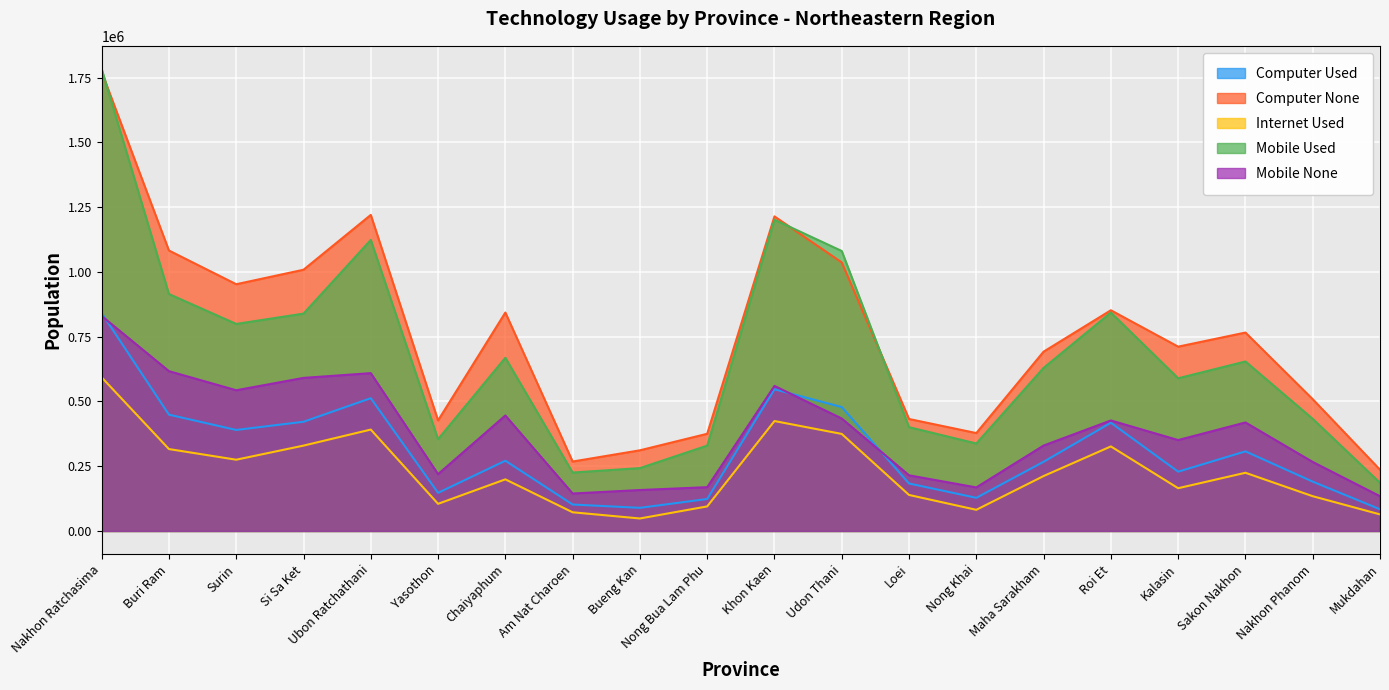

Count the number of categories in the chart.

20